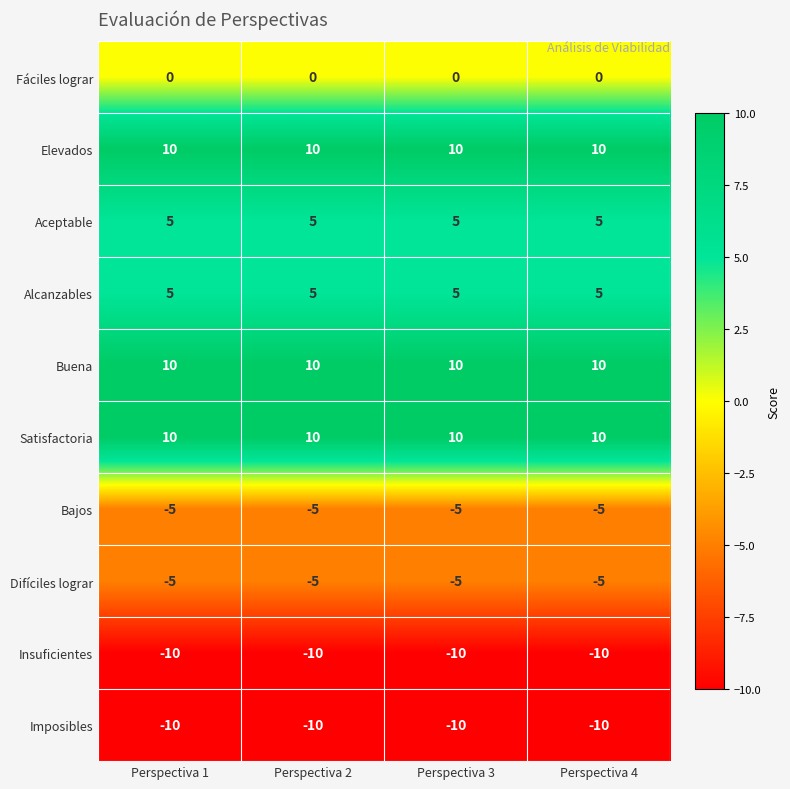

True or false: Alcanzables has a value of 5 at Perspectiva 3.

True